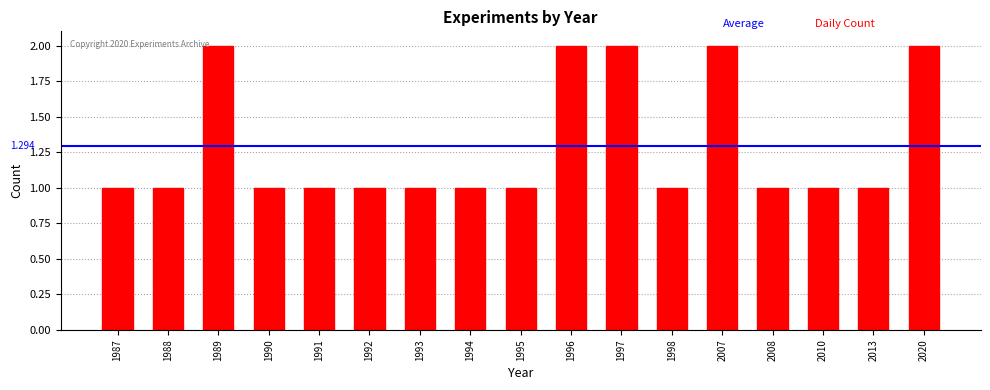

Reading right to left, transcribe all the data shown in this chart.

2020=2	2013=1	2010=1	2008=1	2007=2	1998=1	1997=2	1996=2	1995=1	1994=1	1993=1	1992=1	1991=1	1990=1	1989=2	1988=1	1987=1